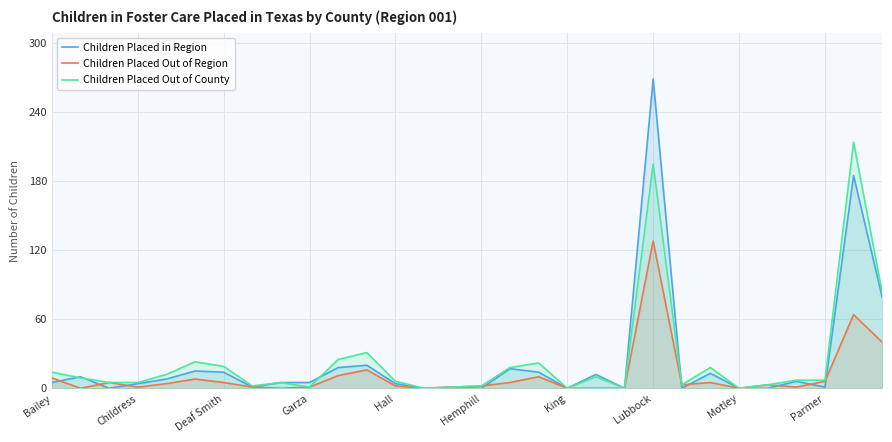

Which series has the largest range (max minus min)?

Children Placed in Region